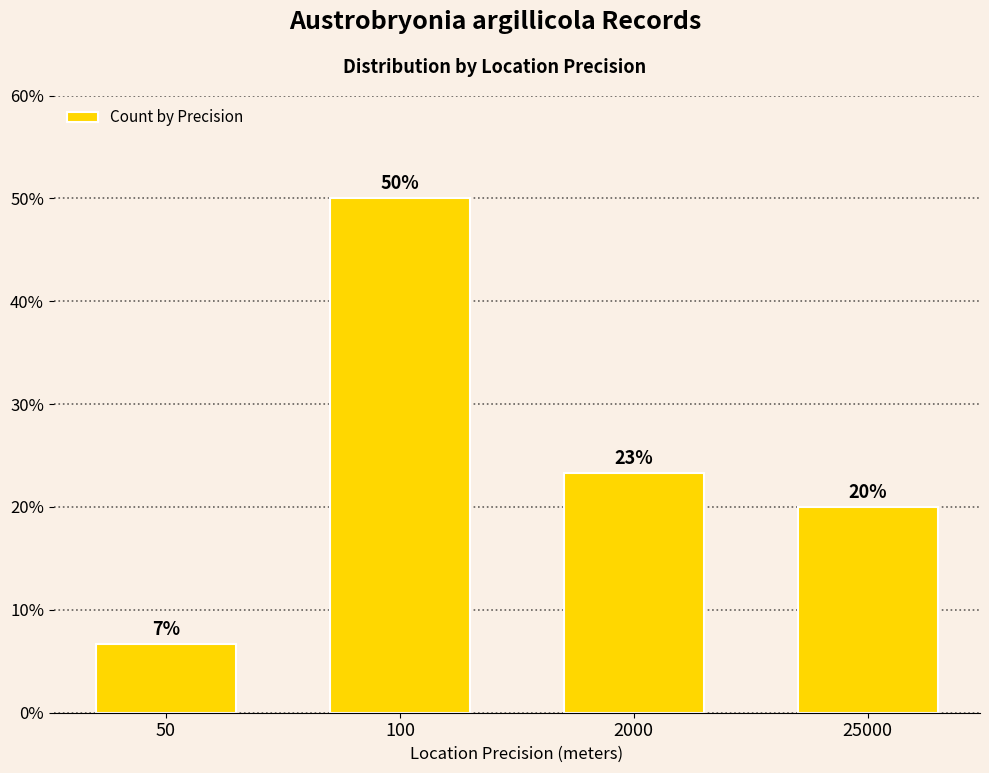

What is the greatest value displayed?

50.0